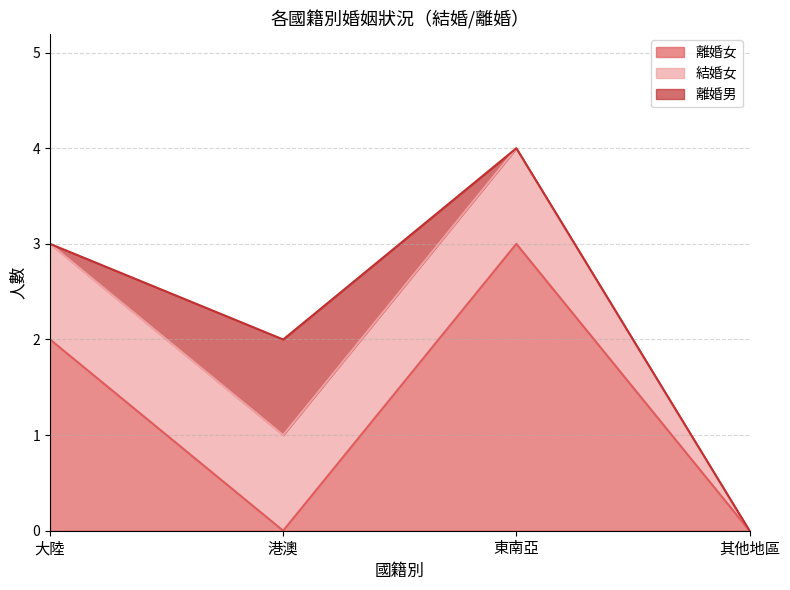

At which category does 離婚女 reach its first local valley?

港澳